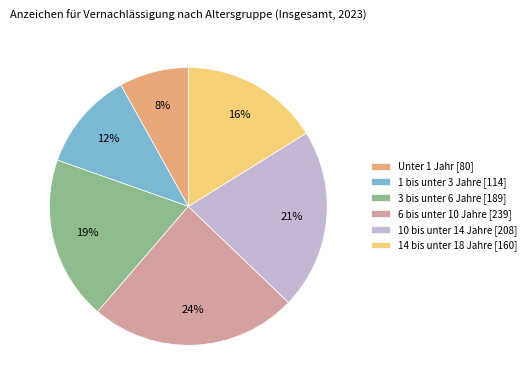

Rank the categories by value from highest to lowest.

6 bis unter 10 Jahre, 10 bis unter 14 Jahre, 3 bis unter 6 Jahre, 14 bis unter 18 Jahre, 1 bis unter 3 Jahre, Unter 1 Jahr